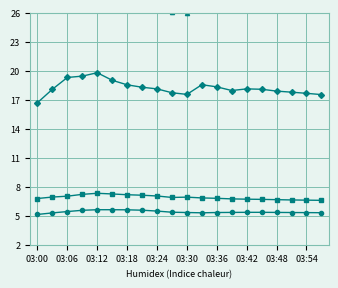

Where does the ZSPAN_M11 series first go above -1?

03:00